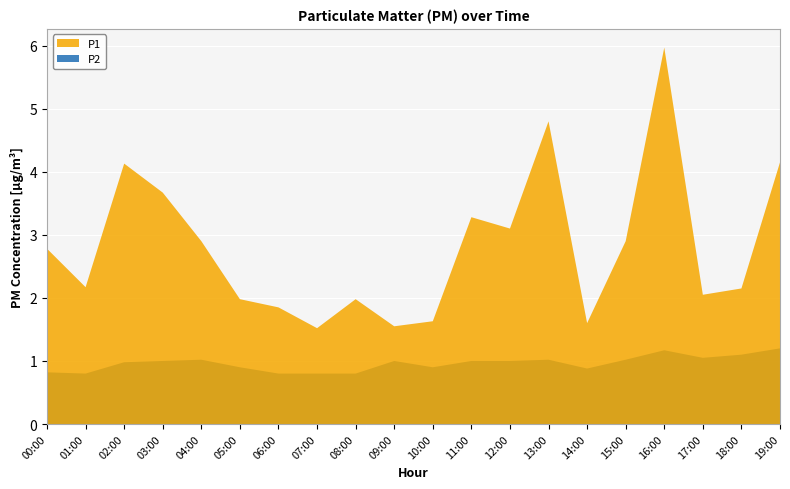

Reading left to right, extract all data points from this chart.

P1: 2.8	2.2	4.1	3.7	2.9	2.0	1.9	1.5	2.0	1.6	1.6	3.3	3.1	4.8	1.6	2.9	6.0	2.0	2.1	4.2
P2: 0.8	0.8	1.0	1.0	1.0	0.9	0.8	0.8	0.8	1.0	0.9	1.0	1.0	1.0	0.9	1.0	1.2	1.1	1.1	1.2